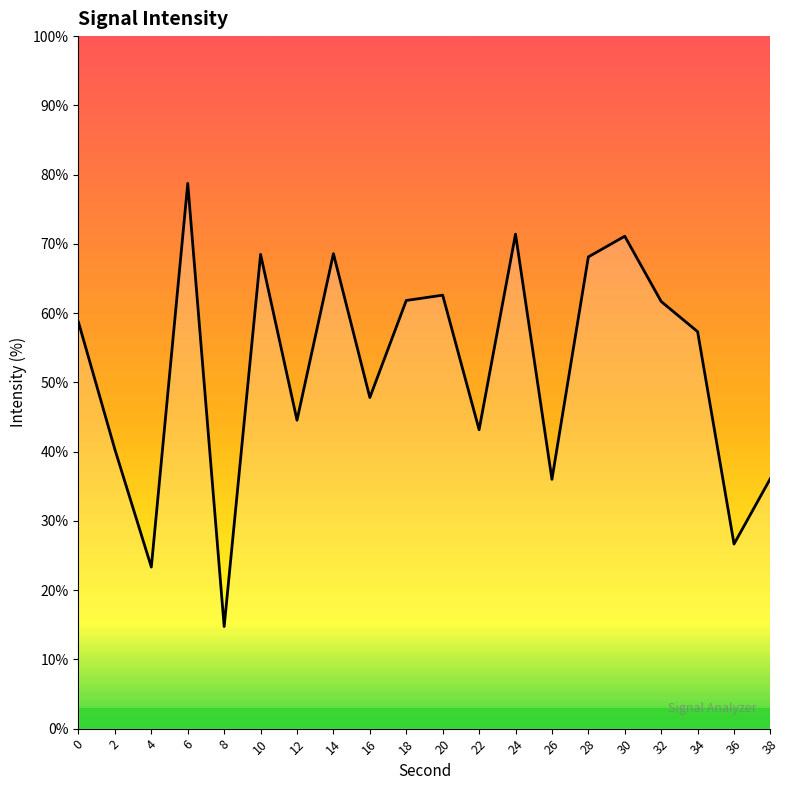

Which label corresponds to the smallest value in the chart?

8